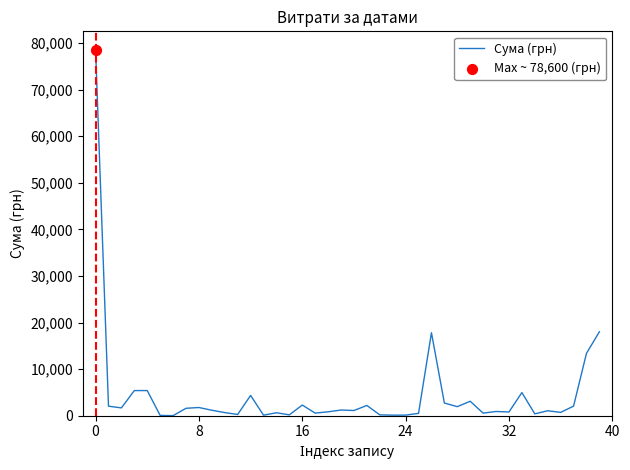

What is the greatest value displayed?

78600.0